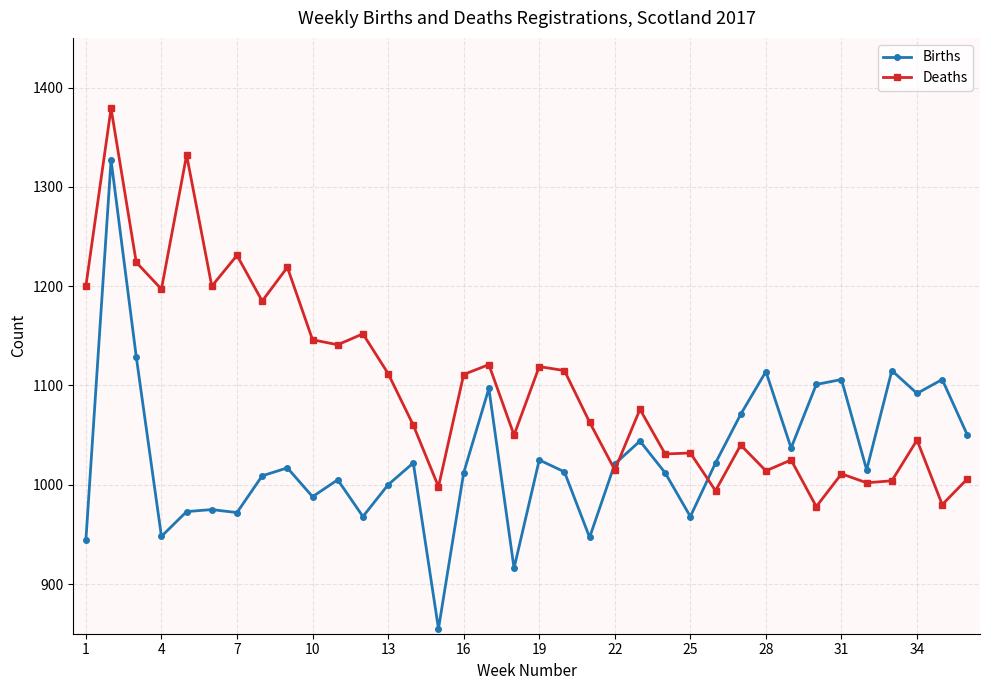

What is the sum of all Births values?

37016